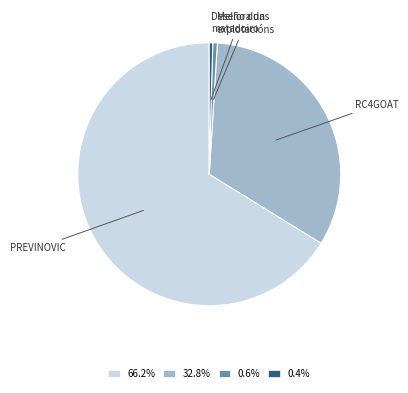

How many slices are in this pie chart?

4